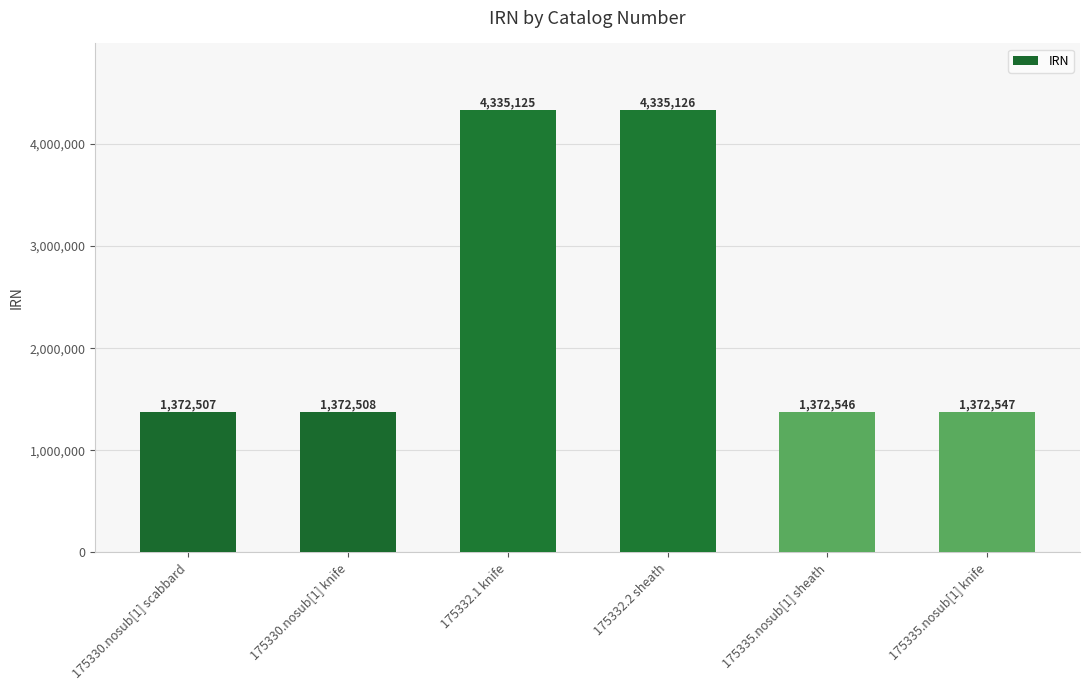

What is the difference between the values at 175335.nosub[1] sheath and 175332.1 knife?

2962579